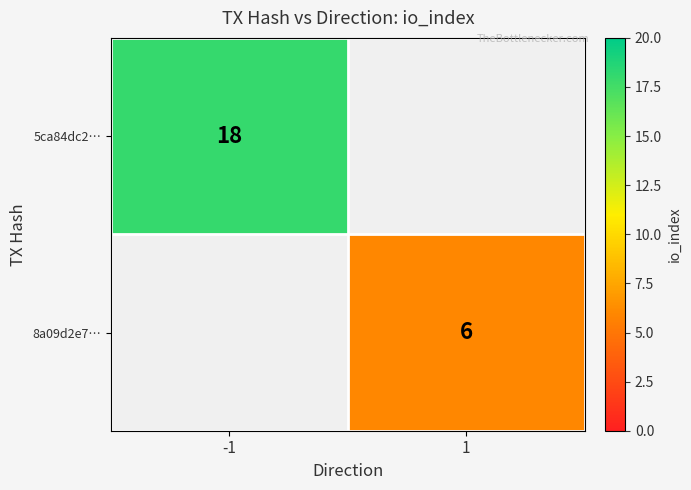

What is the maximum value shown in the chart?

18.0